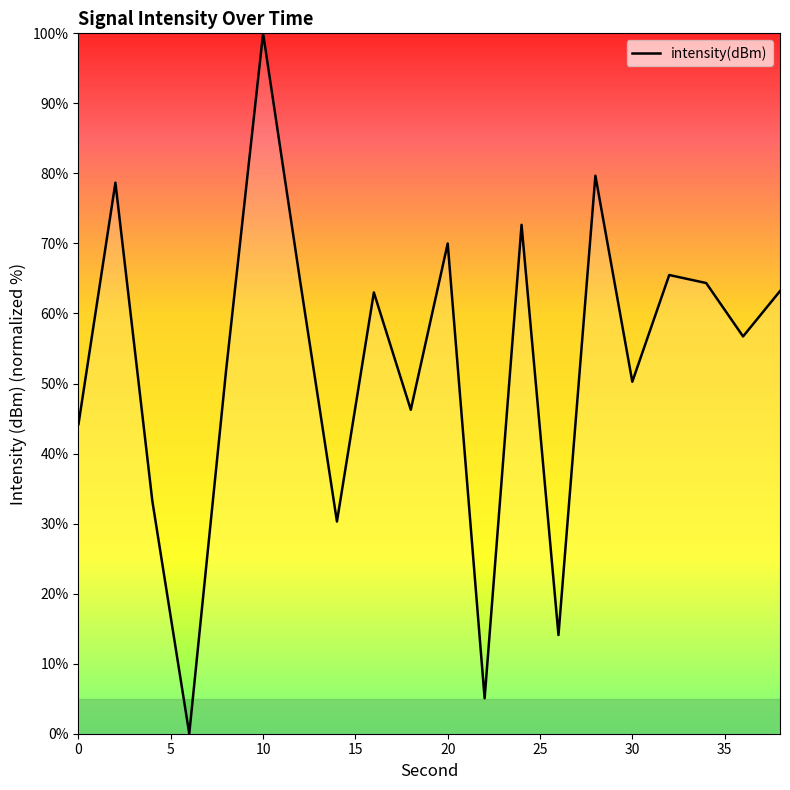

True or false: there are more than 2 points higher than both neighbors.

True